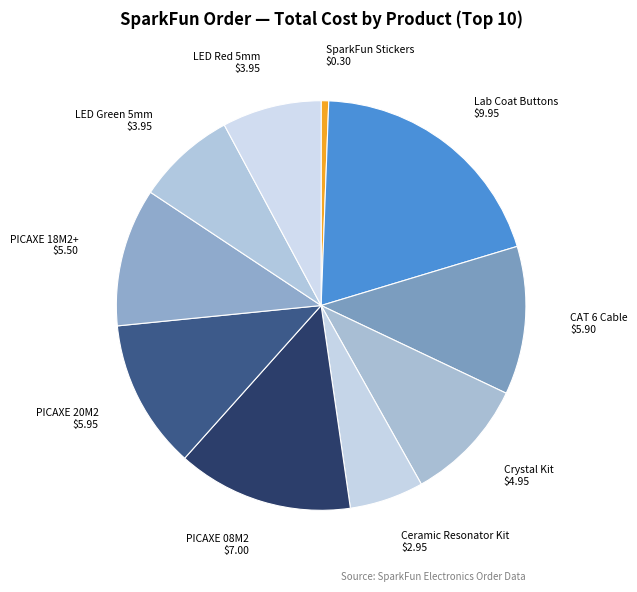

What is the largest slice in the pie chart?

Lab Coat Buttons